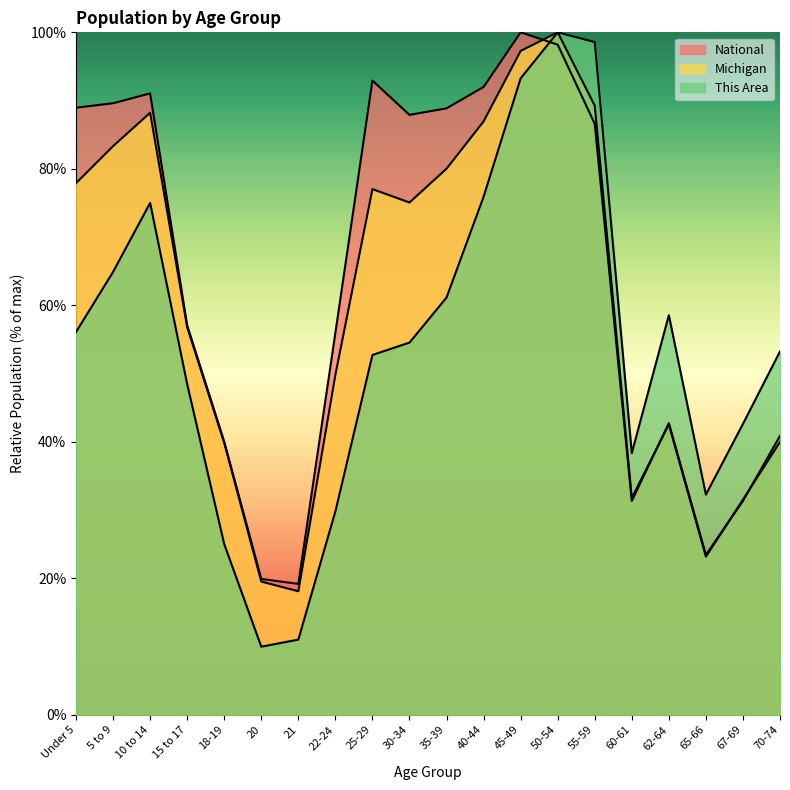

What position from the left is 60-61?

16